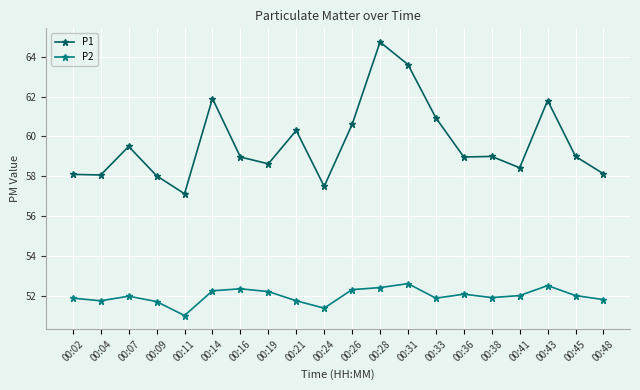

Where is the first local maximum for P1?

00:07